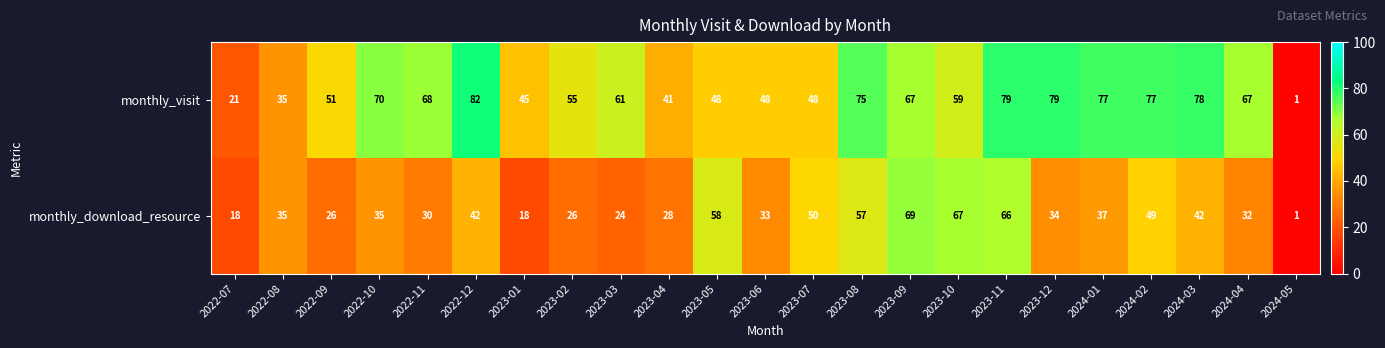

What is the greatest value displayed?

82